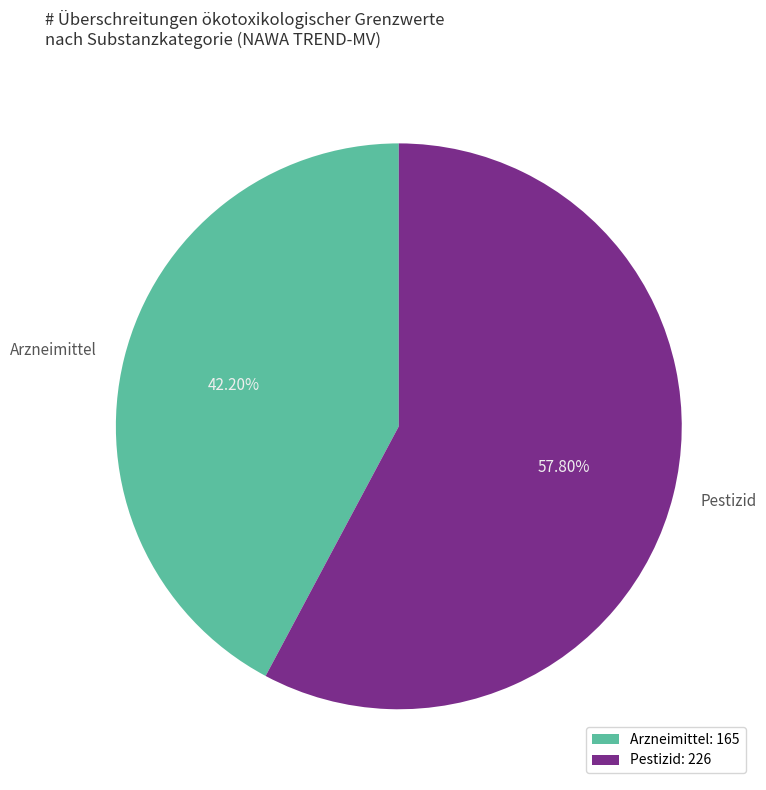

Is there a majority slice in this chart?

Yes